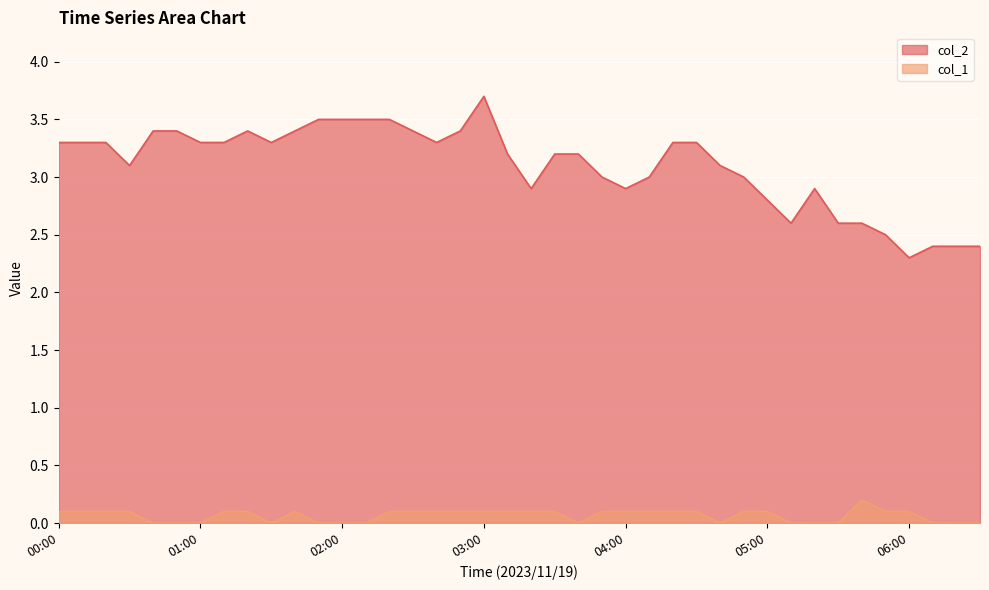

What is the sum of all col_1 values?

2.6